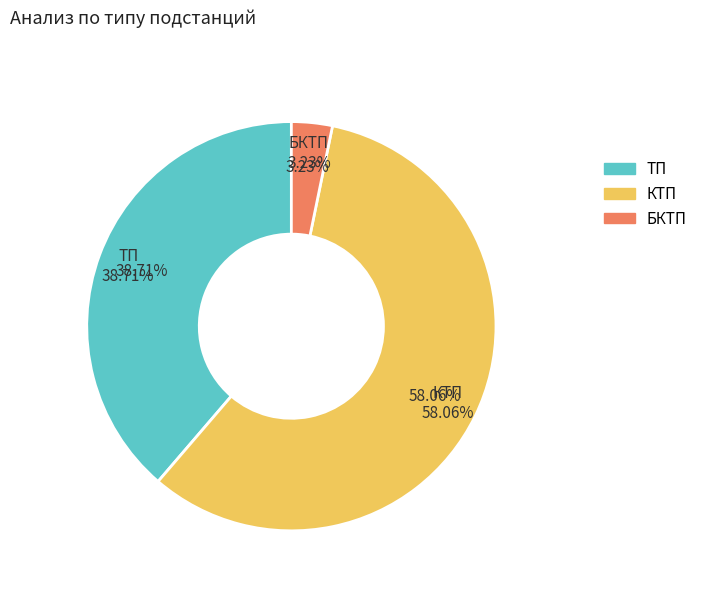

What percentage is the КТП slice, to the nearest percent?

58%